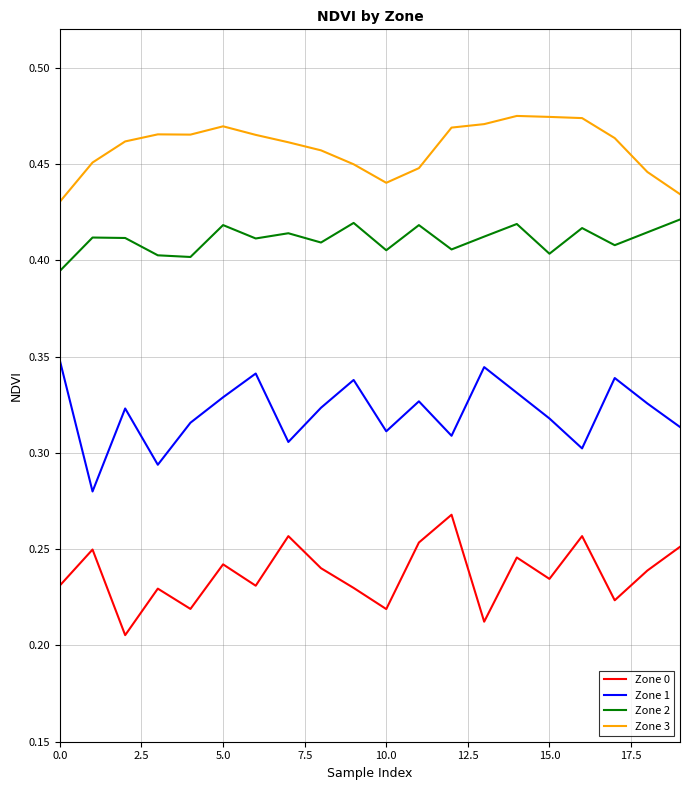

True or false: Zone 1 and Zone 0 intersect in this chart.

False